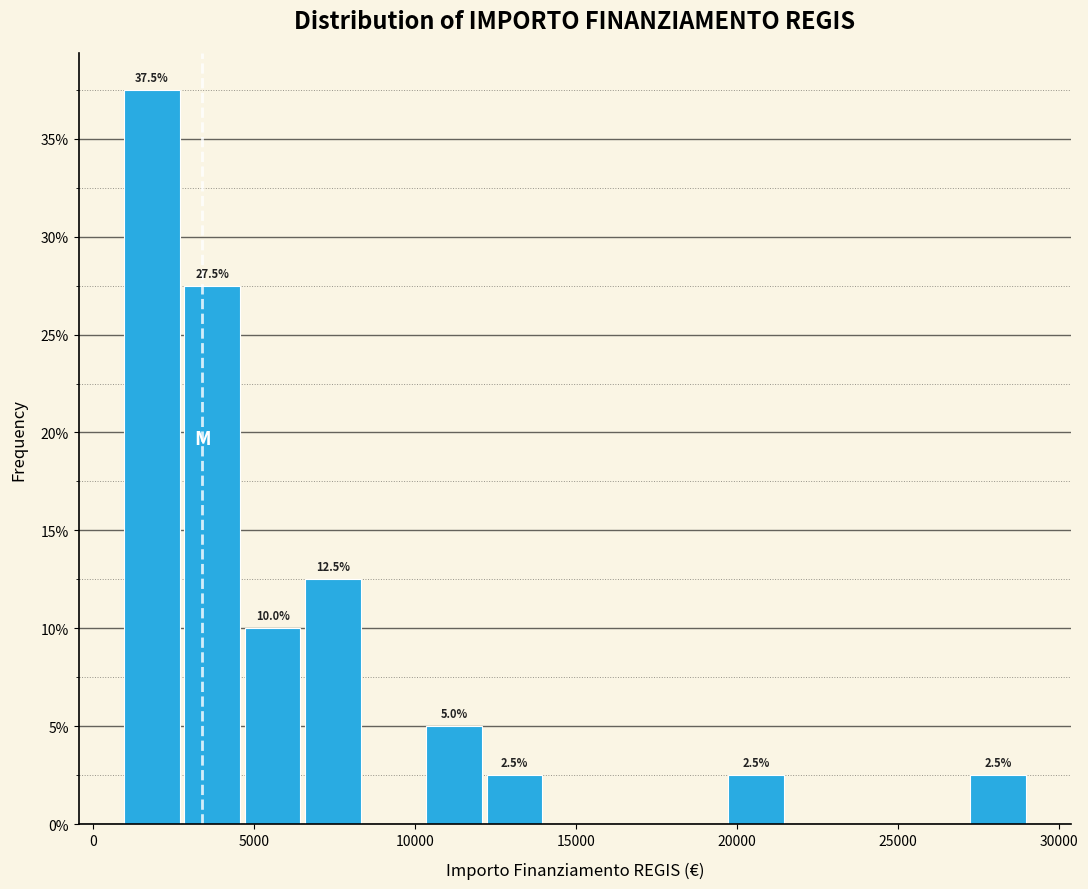

Read against the x-axis, roughly where is the centre of the tallest bar?

2000